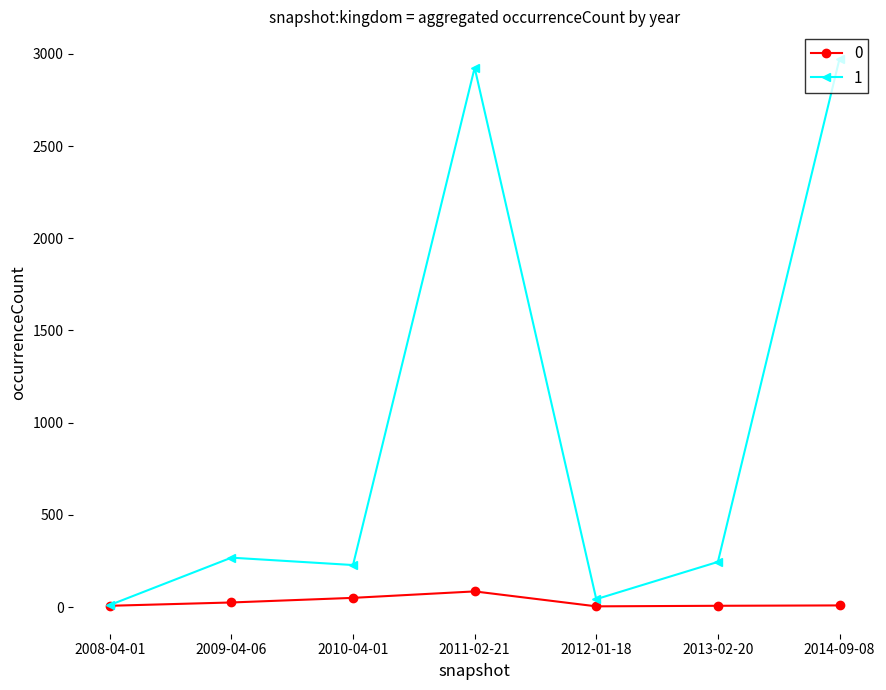

Rank the series by their average value, from lowest to highest.

0, 1